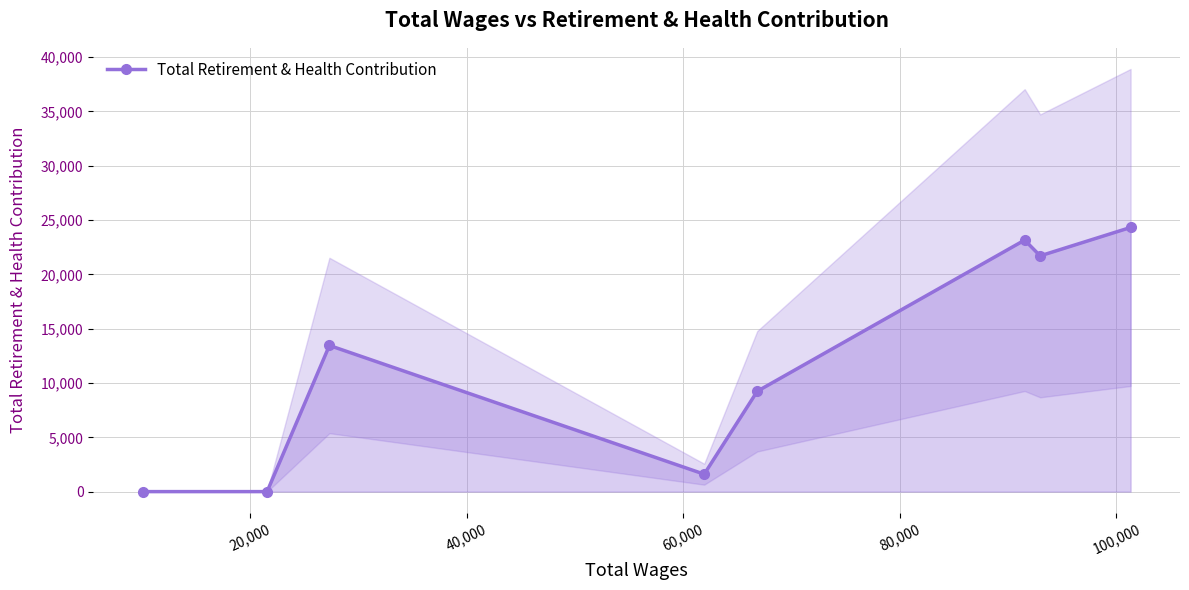

What is the maximum value for Total Retirement & Health Contribution?

24320